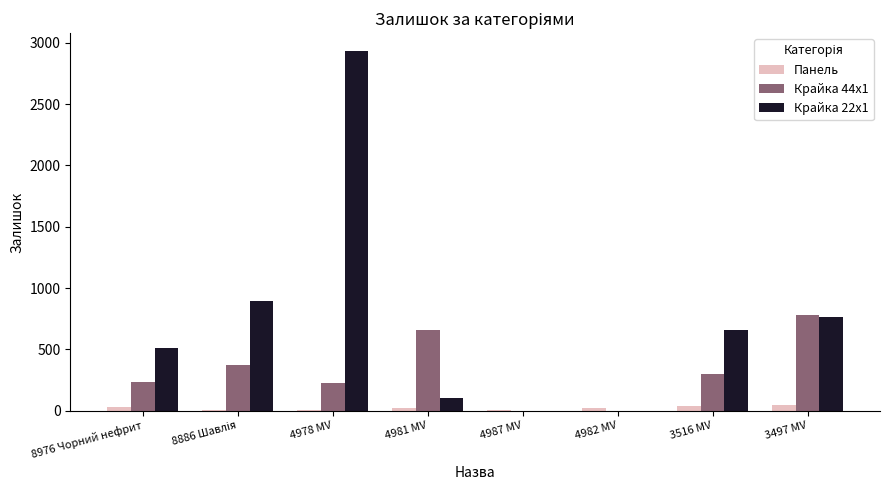

Which category has the highest value in the Крайка 44x1 series?

3497 MV